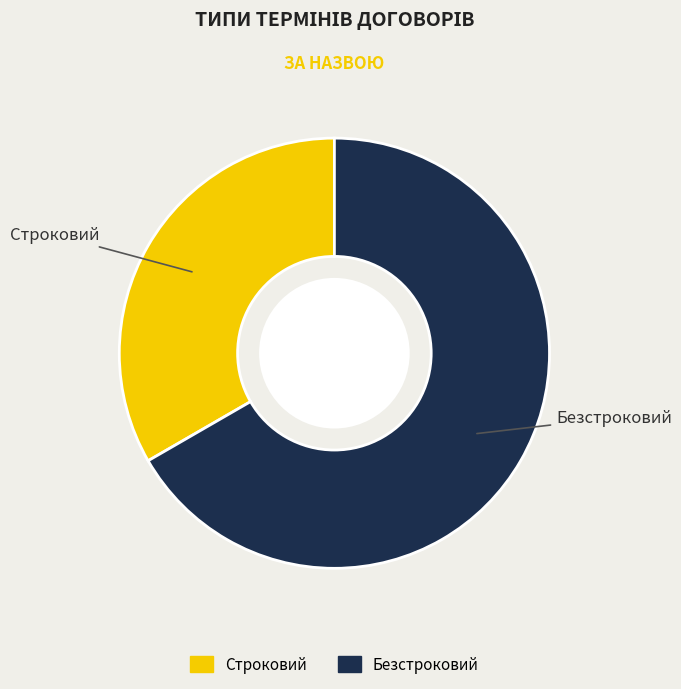

How many segments does this pie chart have?

2